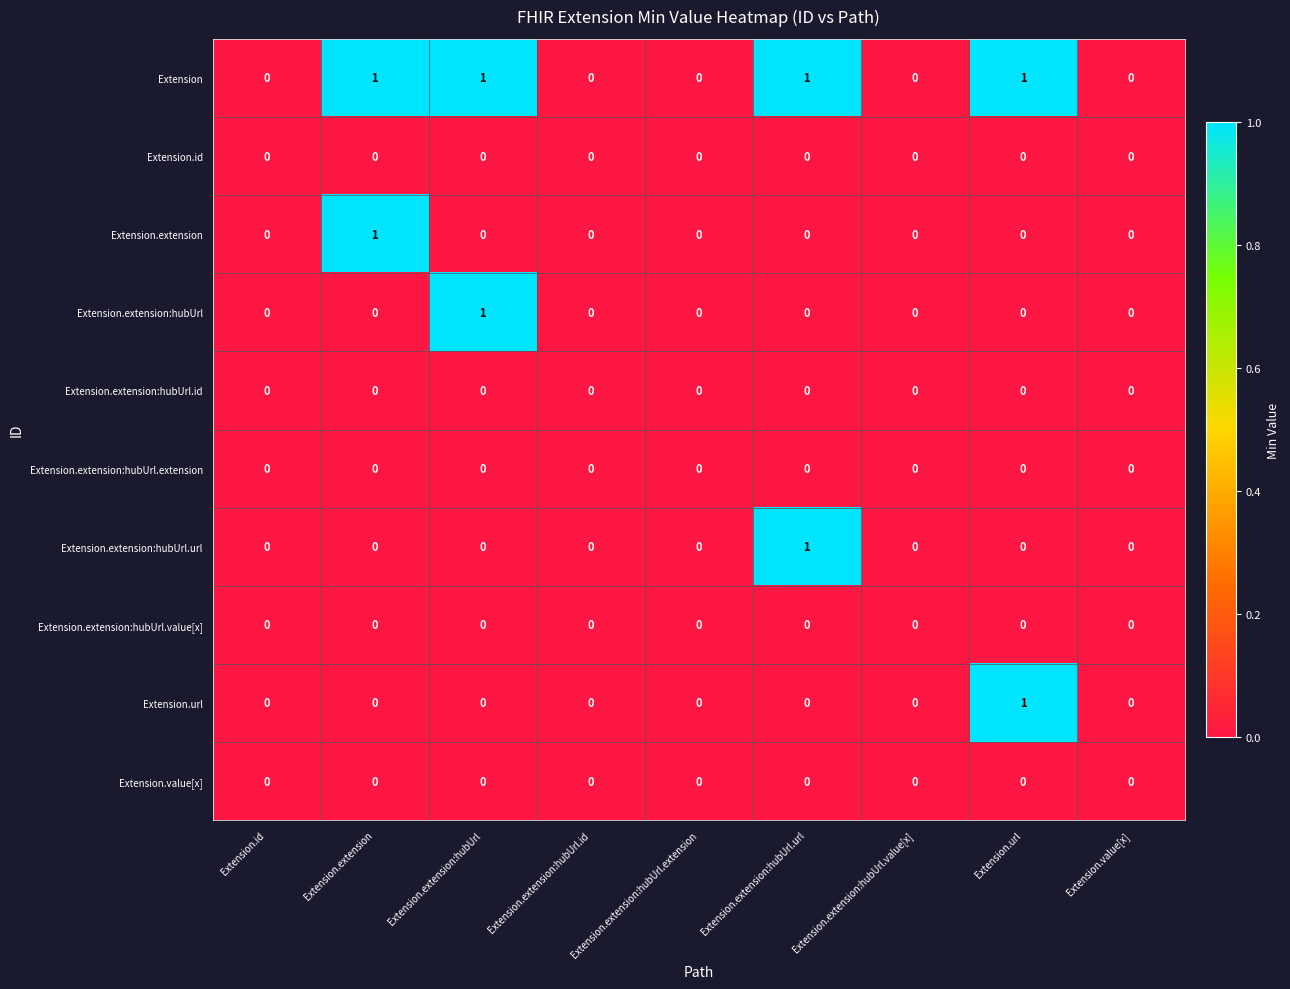

True or false: Extension.extension:hubUrl.id has a value of 0 at Extension.id.

True